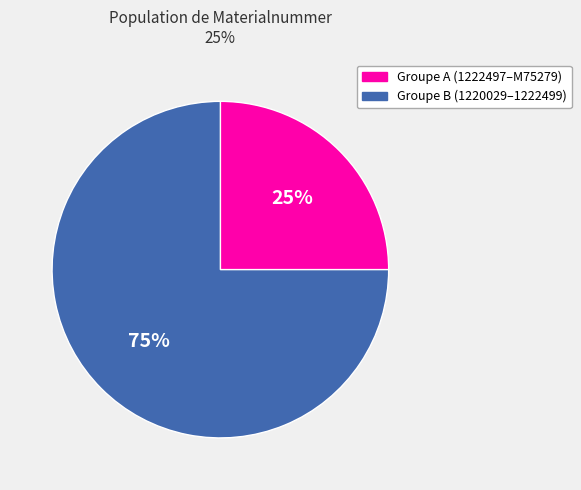

Approximately how many times larger is the value at Groupe B (1220029–1222499) compared to Groupe A (1222497–M75279)?

3.0